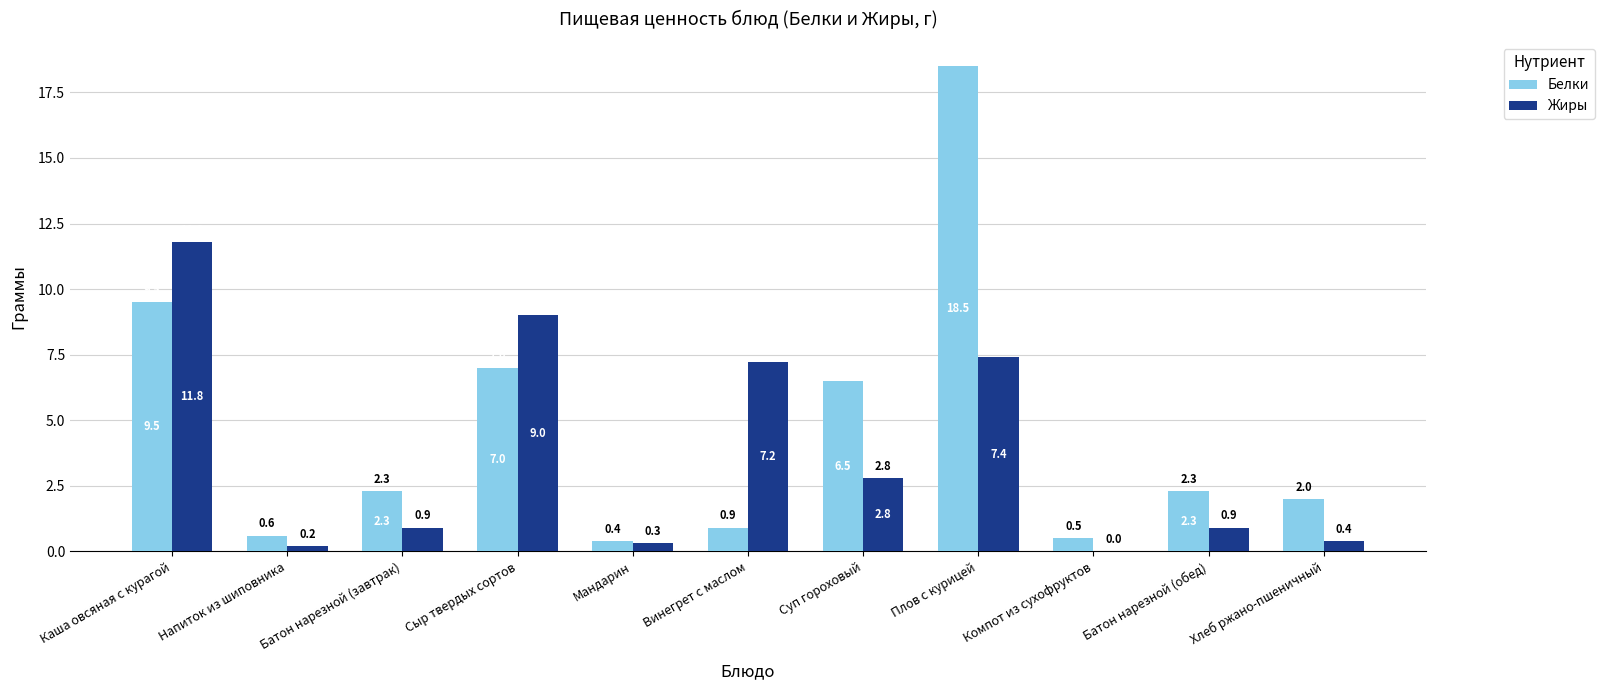

Which series has the largest total across all categories?

Белки